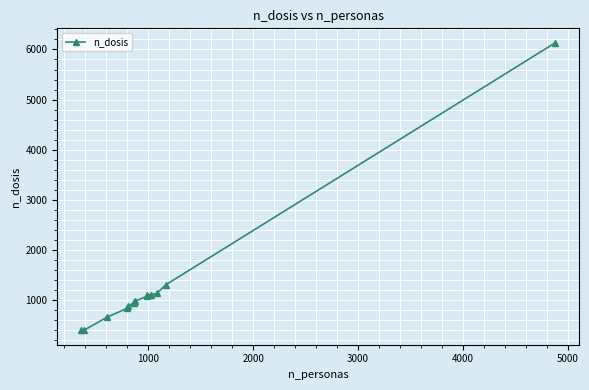

What is the value of the 13th point from the left?

1304